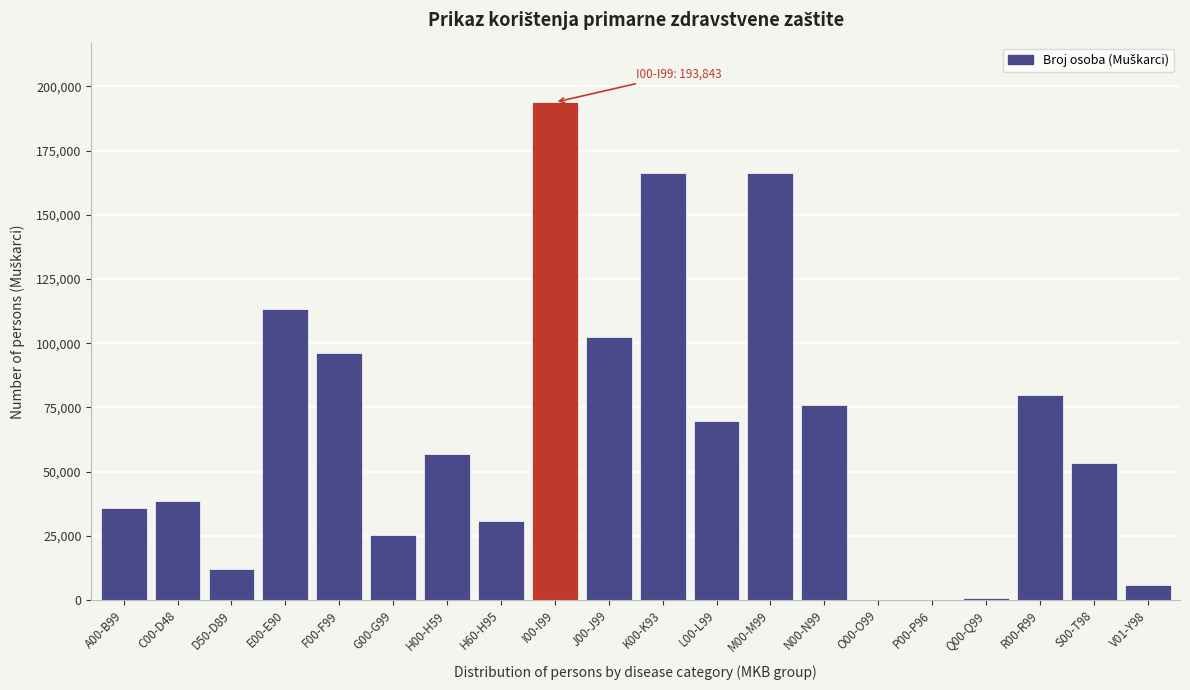

Is it true that the value at C00-D48 is 17627?

False